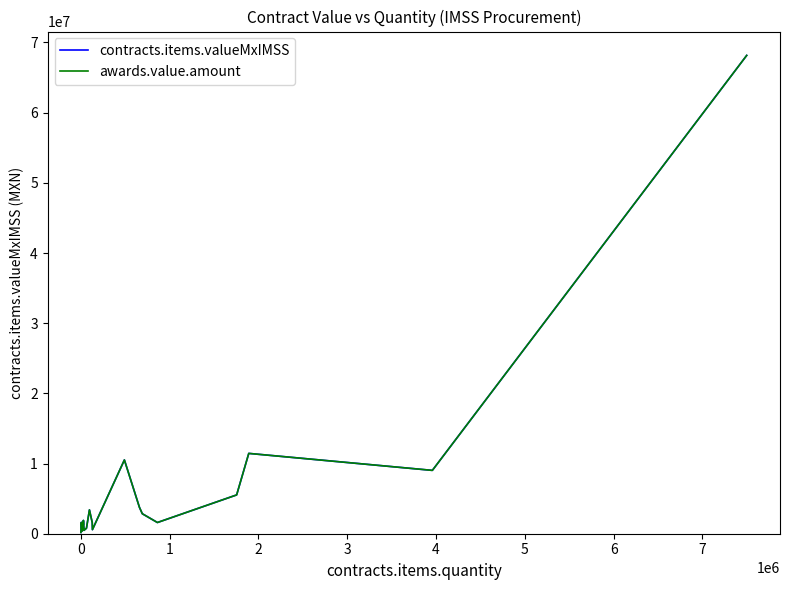

What is the lowest value of the contracts.items.valueMxIMSS series?

182635.7